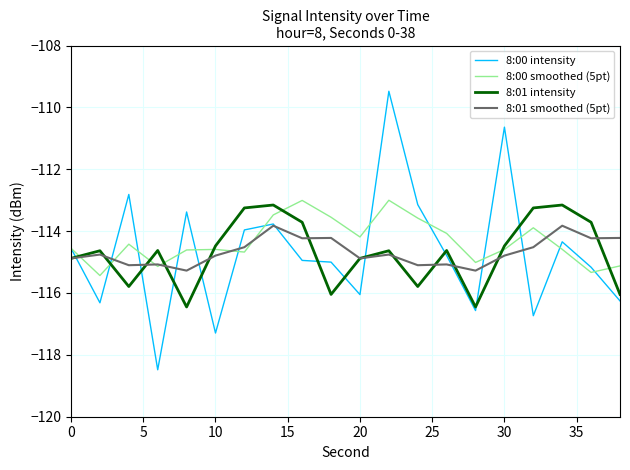

How many times do 8:01 intensity and 8:00 intensity cross each other?

11